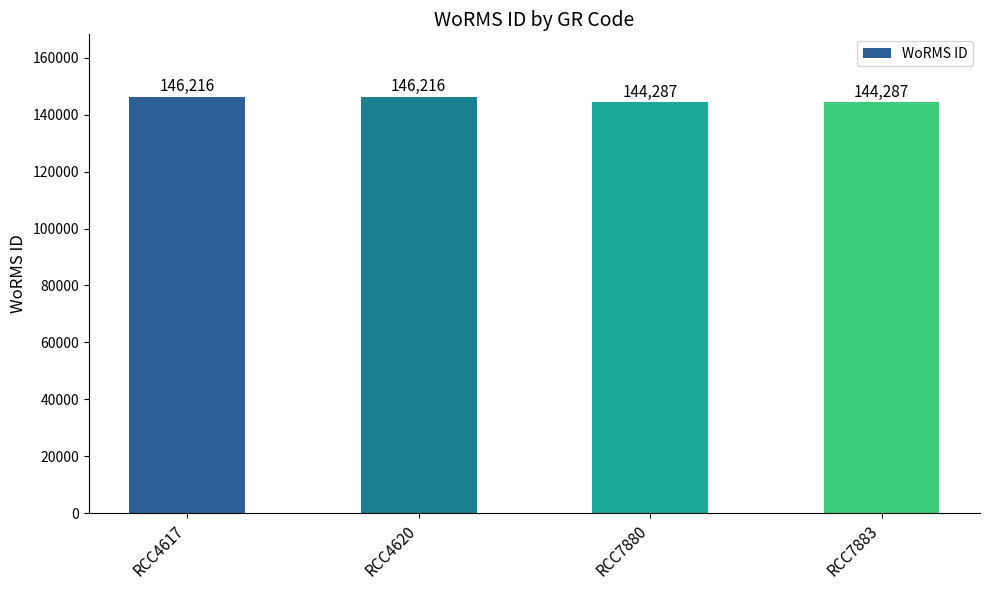

What is the sum of all values?

581006